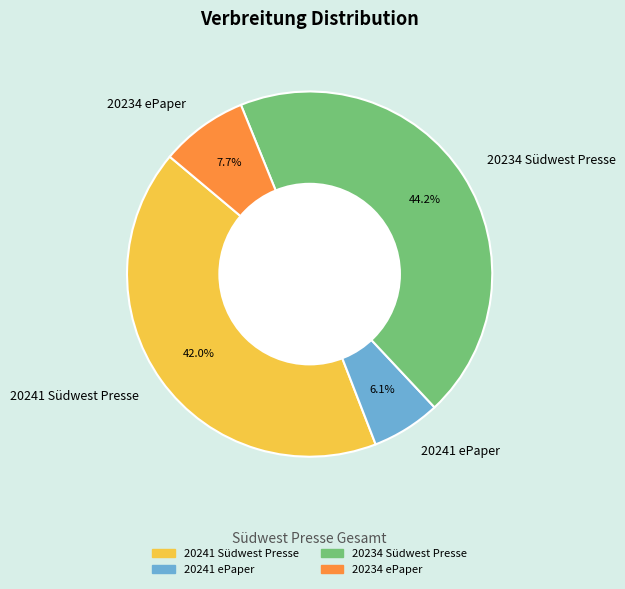

What percentage is NOT represented by 20241 Südwest Presse?

58.0%